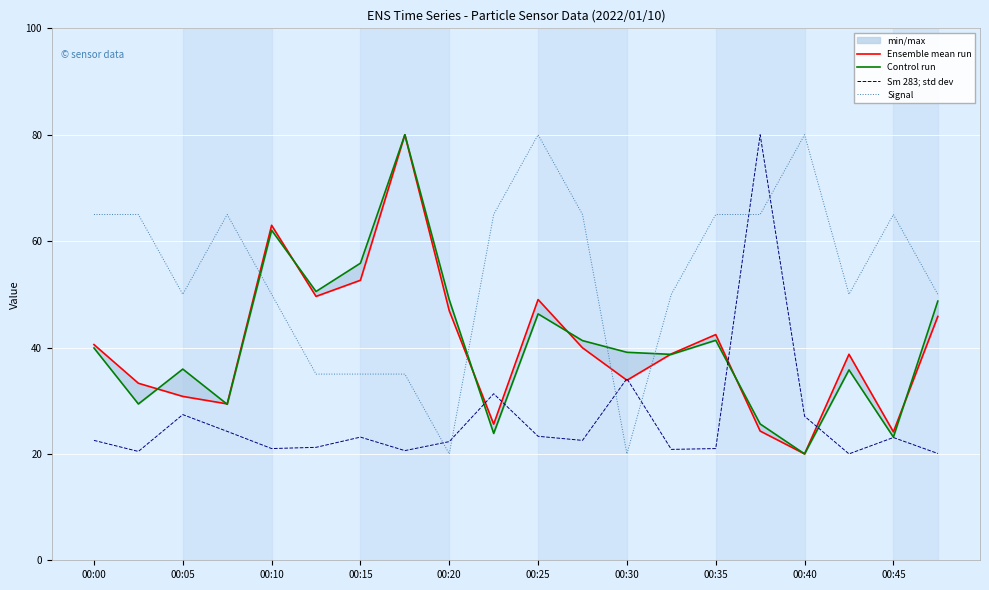

Reading left to right, list all the values displayed in this chart.

Ensemble mean run: 40.5	33.3	30.8	29.4	63.0	49.6	52.6	80.0	46.9	25.6	49.0	39.9	33.8	38.8	42.4	24.3	20.0	38.7	24.1	45.8
Control run: 39.9	29.4	35.9	29.3	62.0	50.5	55.8	80.0	49.0	23.8	46.3	41.3	39.1	38.7	41.4	25.6	20.0	35.8	23.2	48.7
Sm 283; std dev: 22.5	20.5	27.4	24.2	21.0	21.2	23.2	20.6	22.3	31.3	23.3	22.5	34.2	20.8	21.0	80.0	27.1	20.0	23.1	20.1
Signal: 65.0	65.0	50.0	65.0	50.0	35.0	35.0	35.0	20.0	65.0	80.0	65.0	20.0	50.0	65.0	65.0	80.0	50.0	65.0	50.0